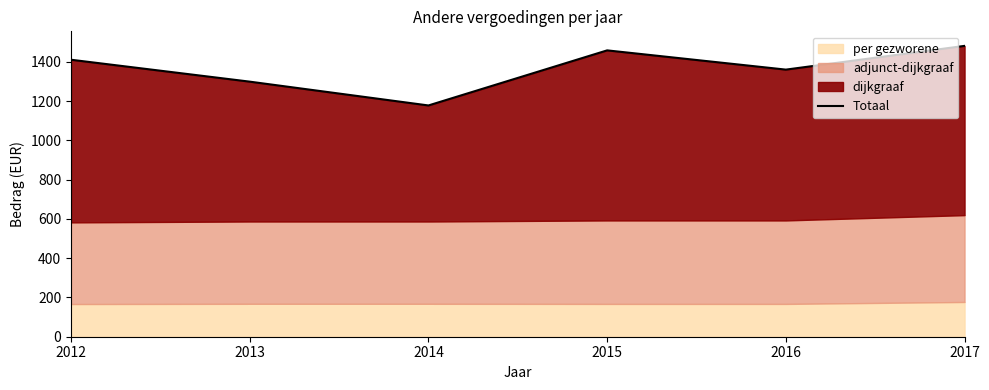

How many lines are shown in the chart?

1